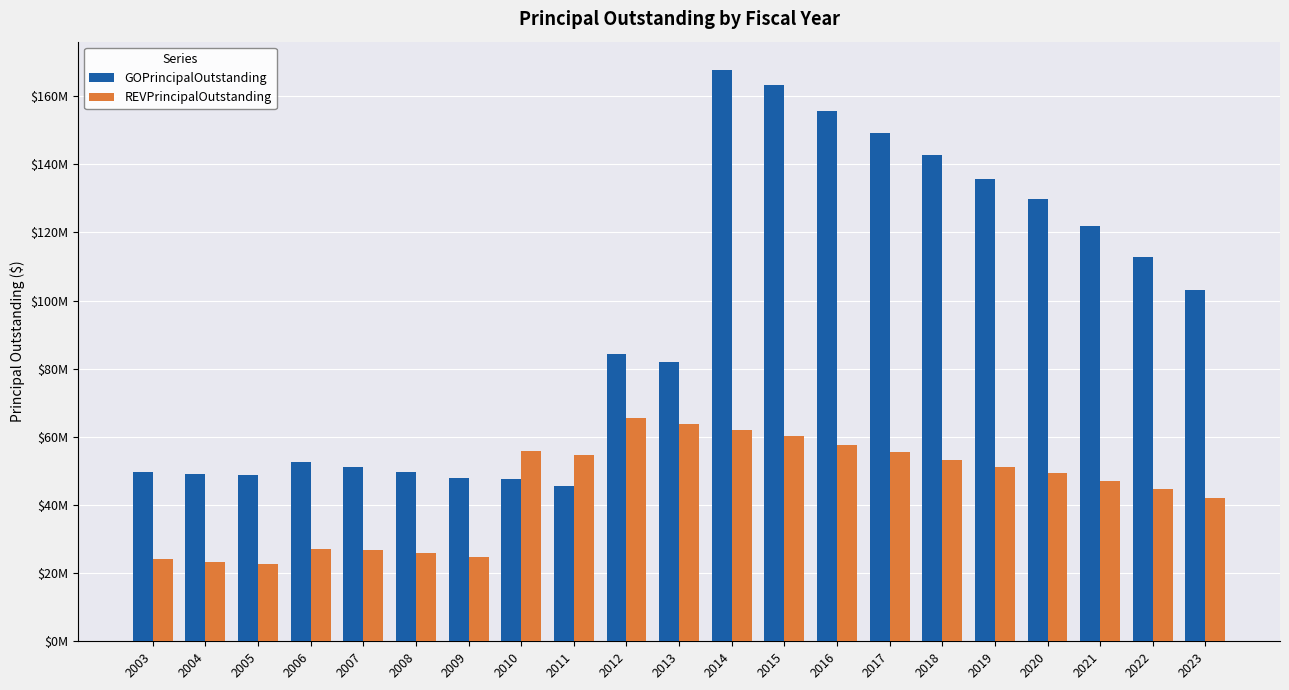

At which category is the sum across all series the highest?

2014